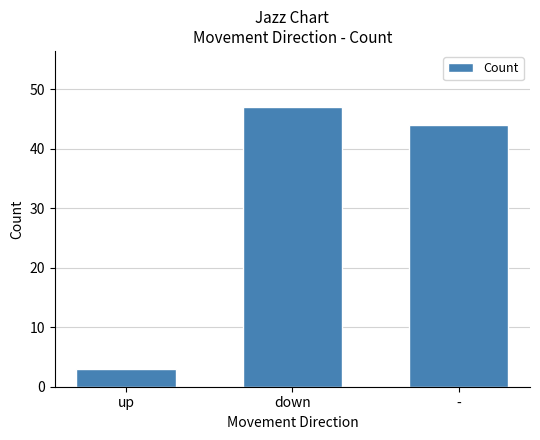

List the labels in order of value, largest first.

down, -, up